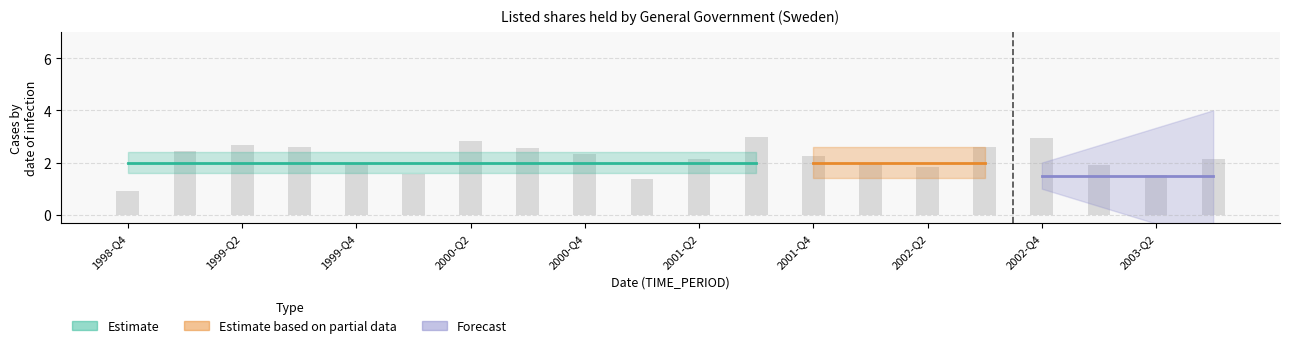

What is the maximum value shown in the chart?

3.0